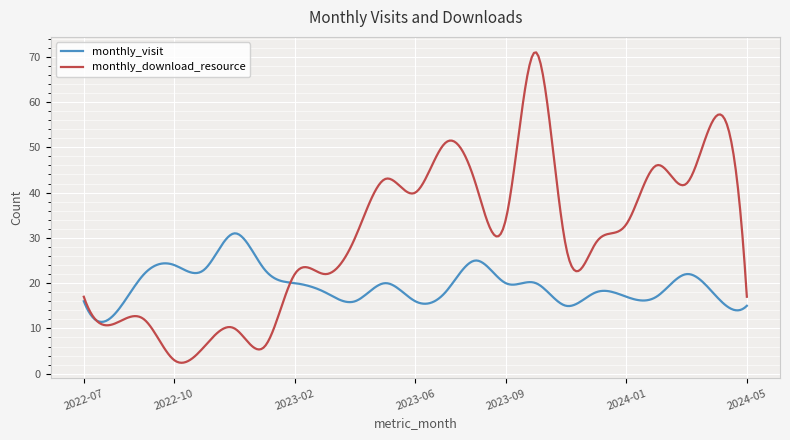

After their last crossing, which series has the higher values: monthly_download_resource or monthly_visit?

monthly_download_resource